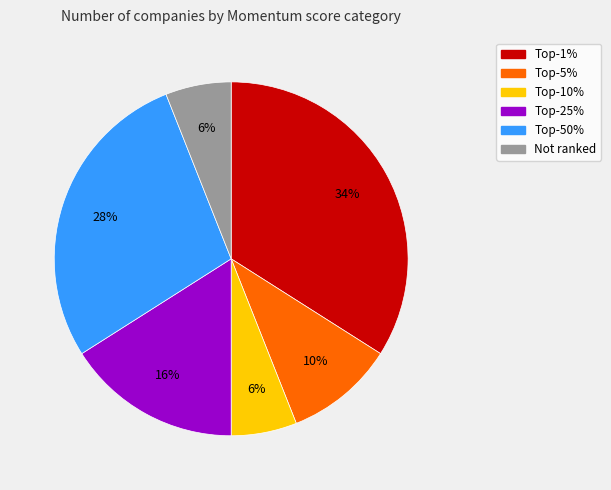

How many segments does this pie chart have?

6